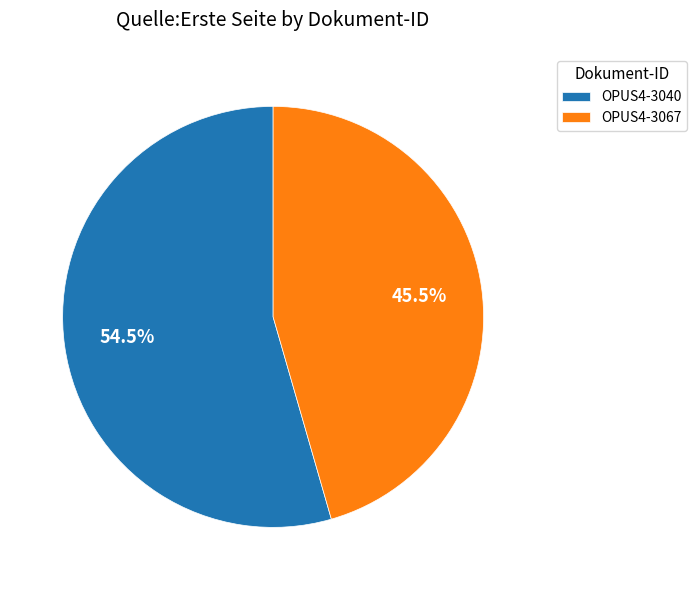

Rank the categories by value from lowest to highest.

OPUS4-3067, OPUS4-3040